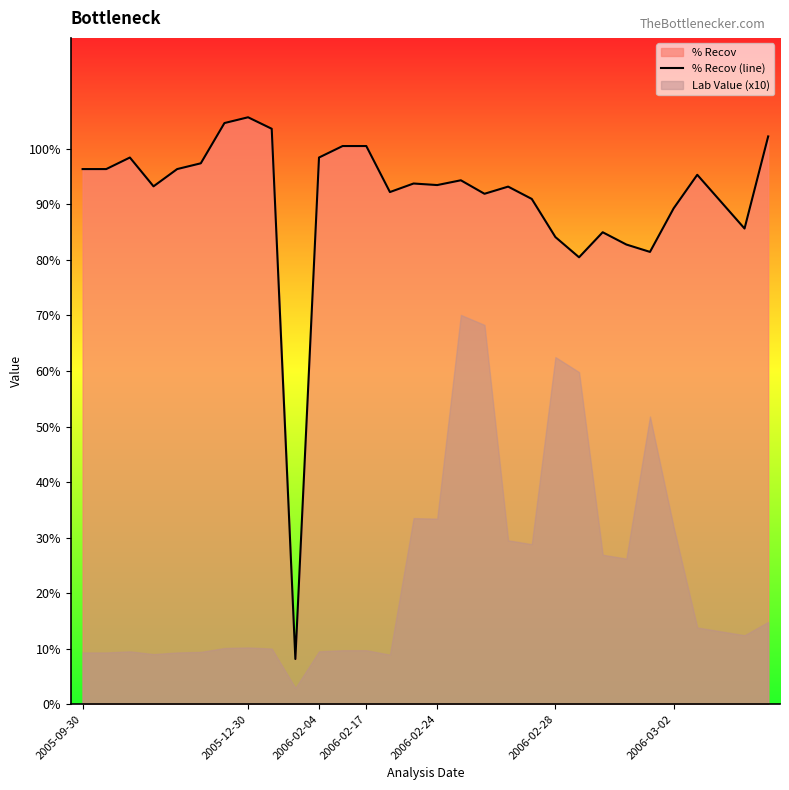

What is the approximate value at 14?

93.8